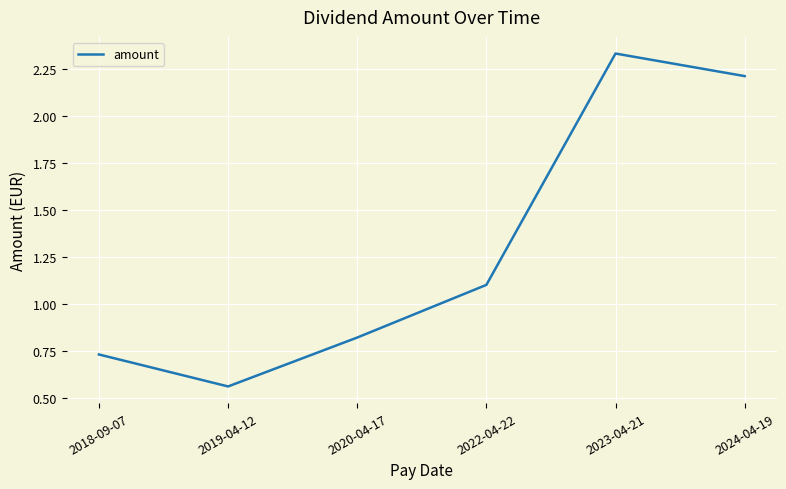

Which label corresponds to the smallest value in the chart?

2019-04-12